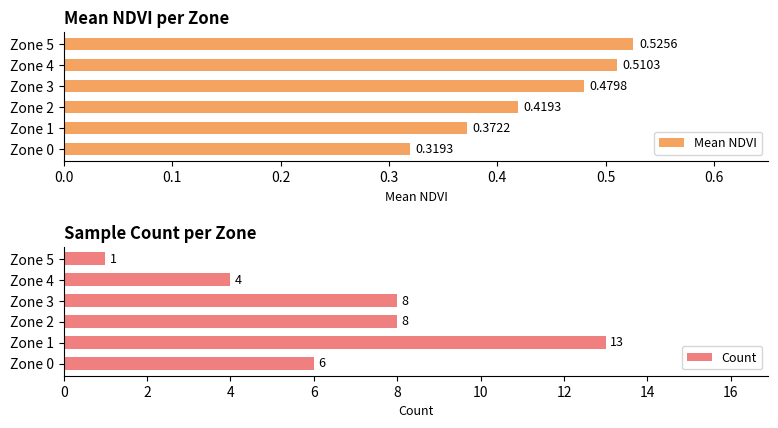

List the labels in order of Mean NDVI value, smallest first.

Zone 0, Zone 1, Zone 2, Zone 3, Zone 4, Zone 5